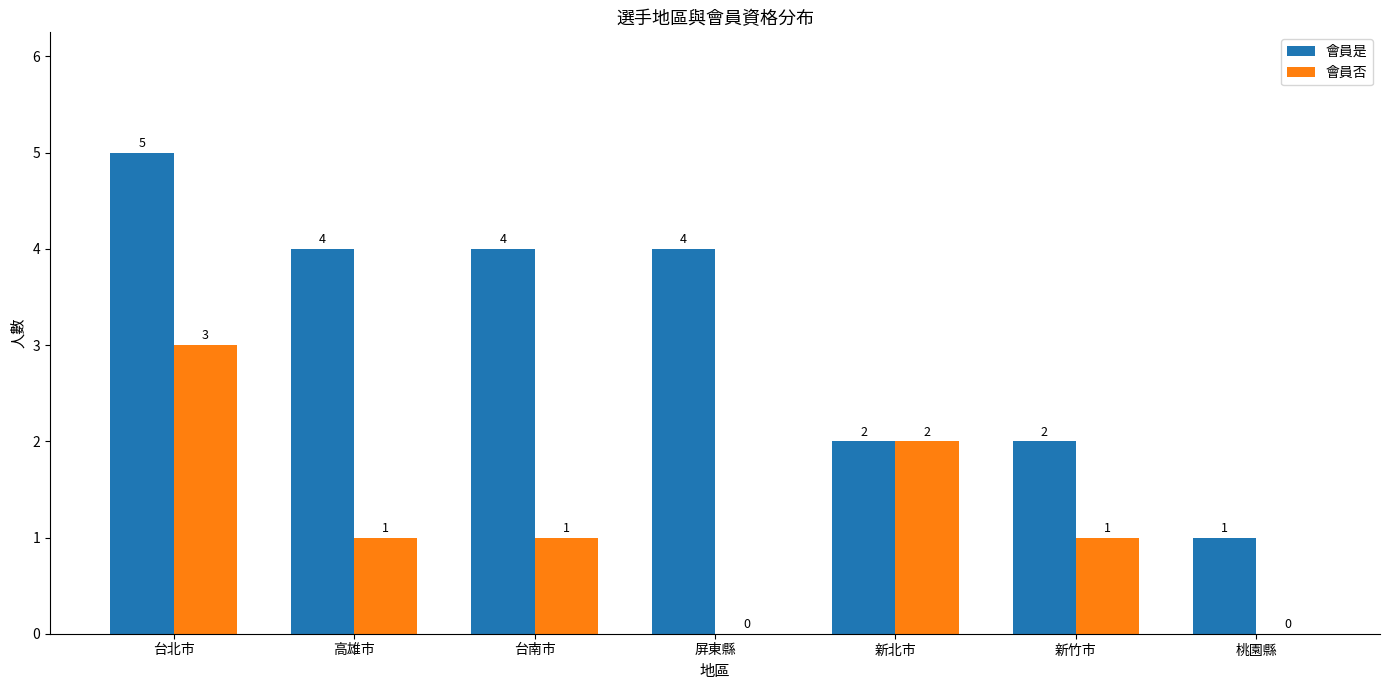

Is it true that 會員是 equals 4 at 屏東縣?

True